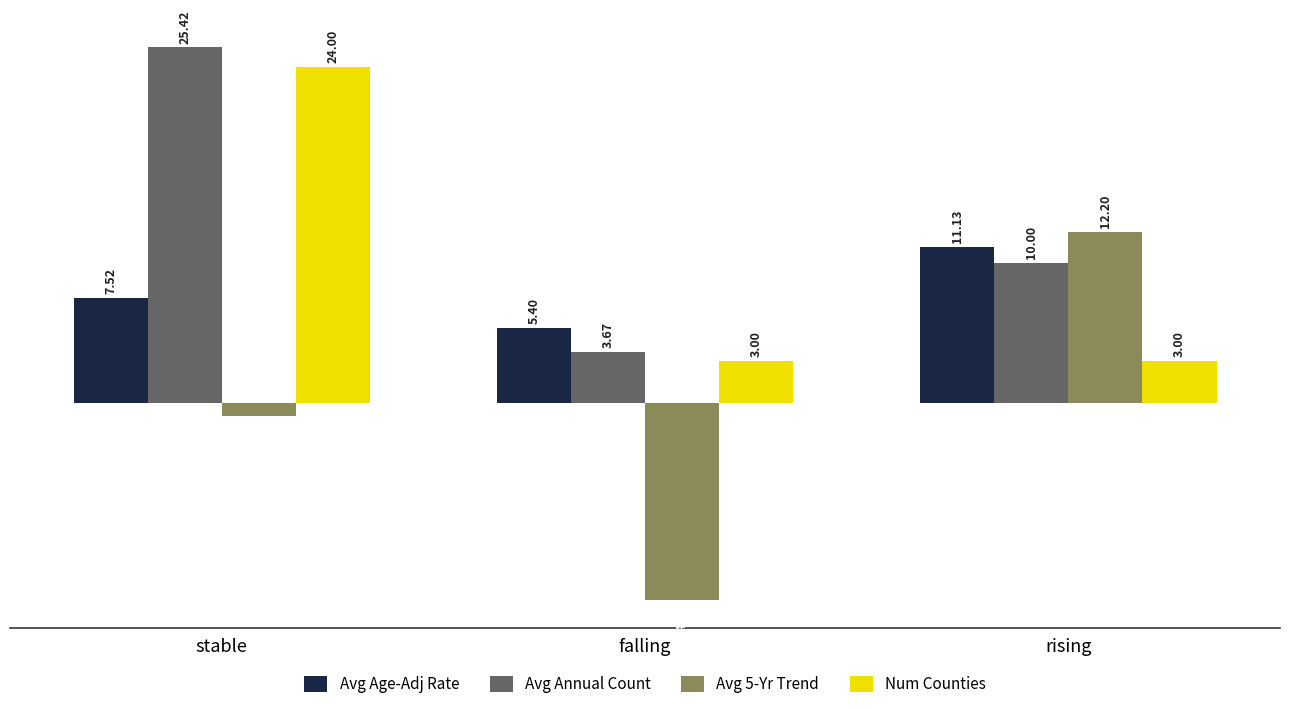

The value of Avg 5-Yr Trend at stable is -0.9. True or false?

True